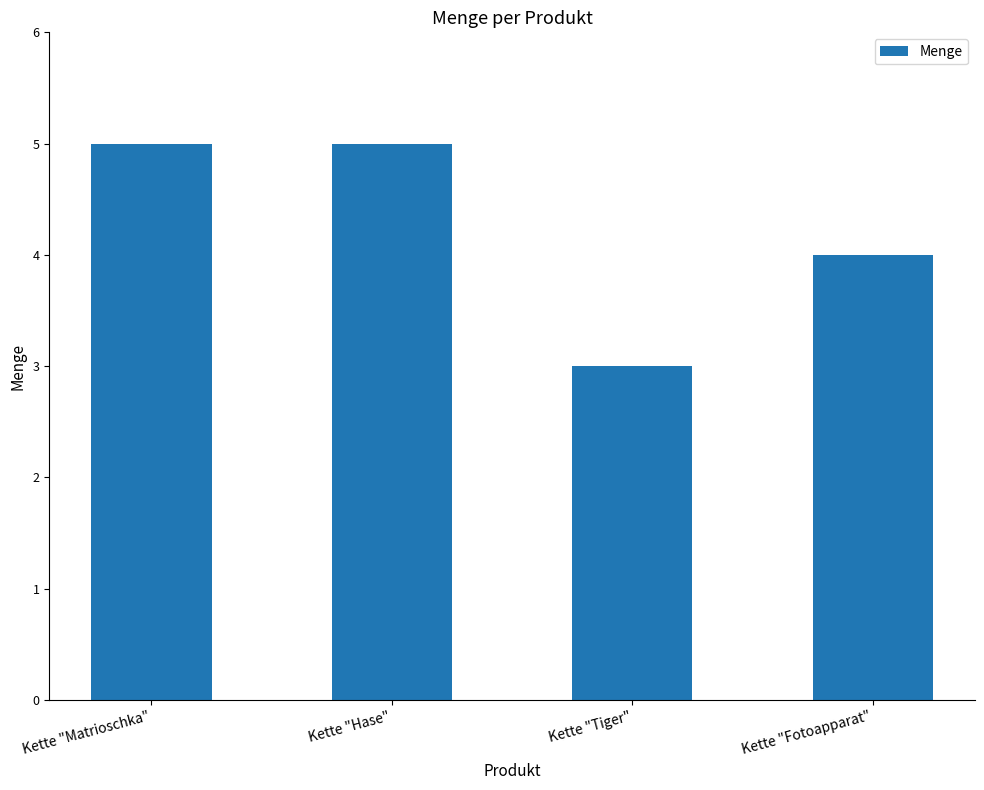

What is the smallest value displayed?

3